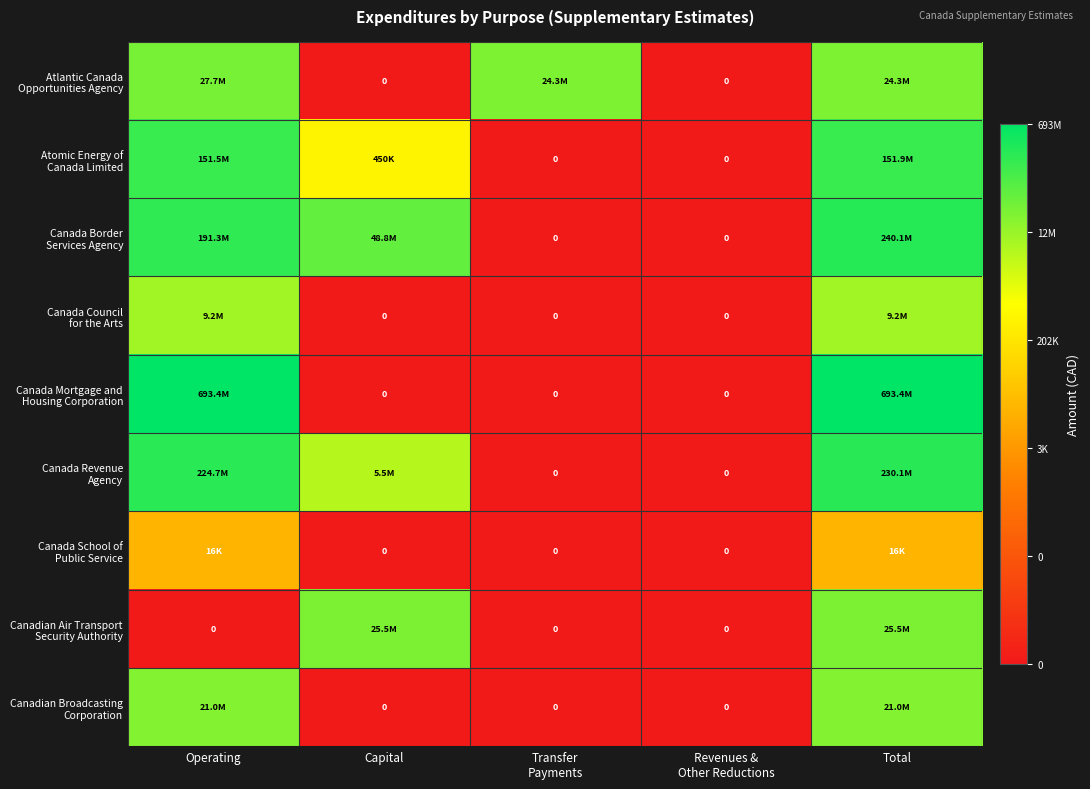

At which label is Canadian Air Transport Security Authority closest to 8?

Operating